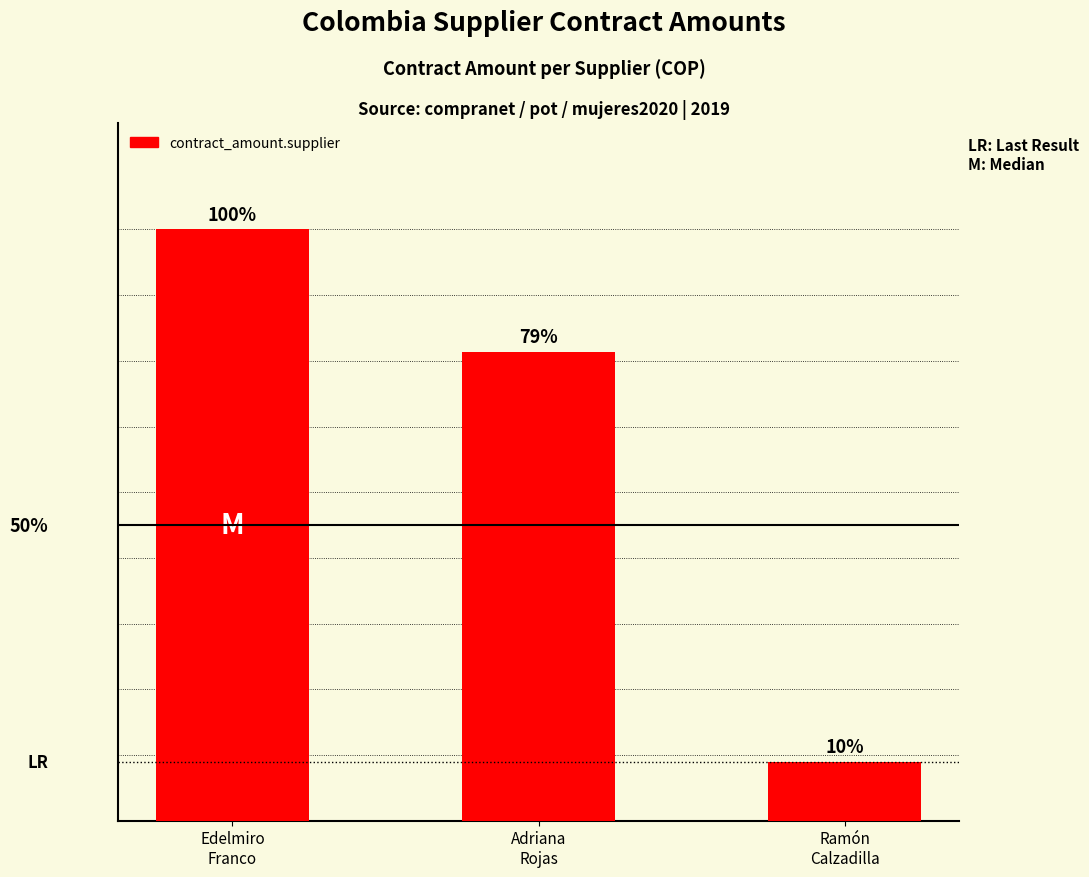

Is it true that the value at Ramón
Calzadilla is 29542.8?

False